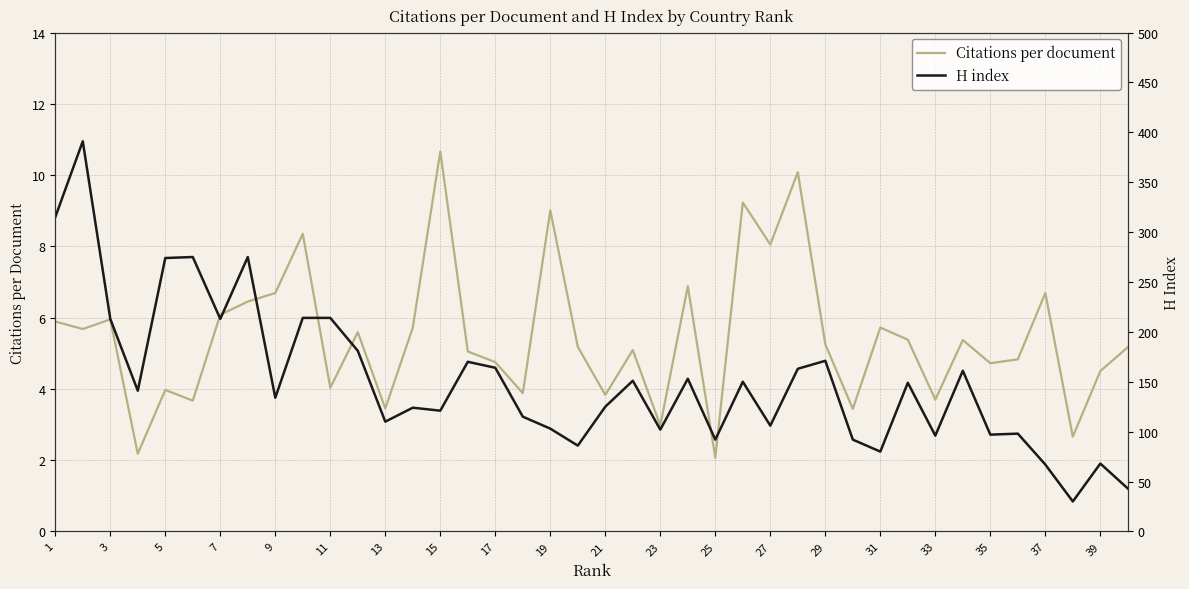

What is the average value of the Citations per document series?

5.4